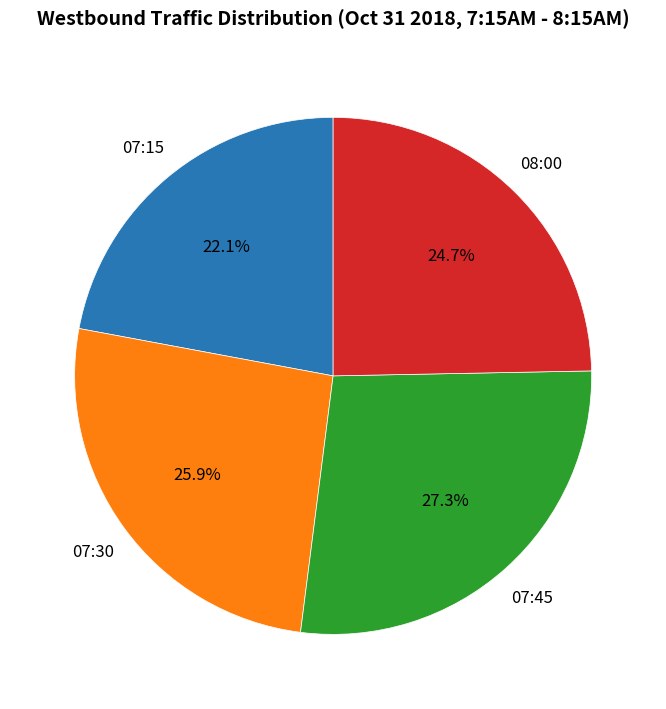

How many segments does this pie chart have?

4